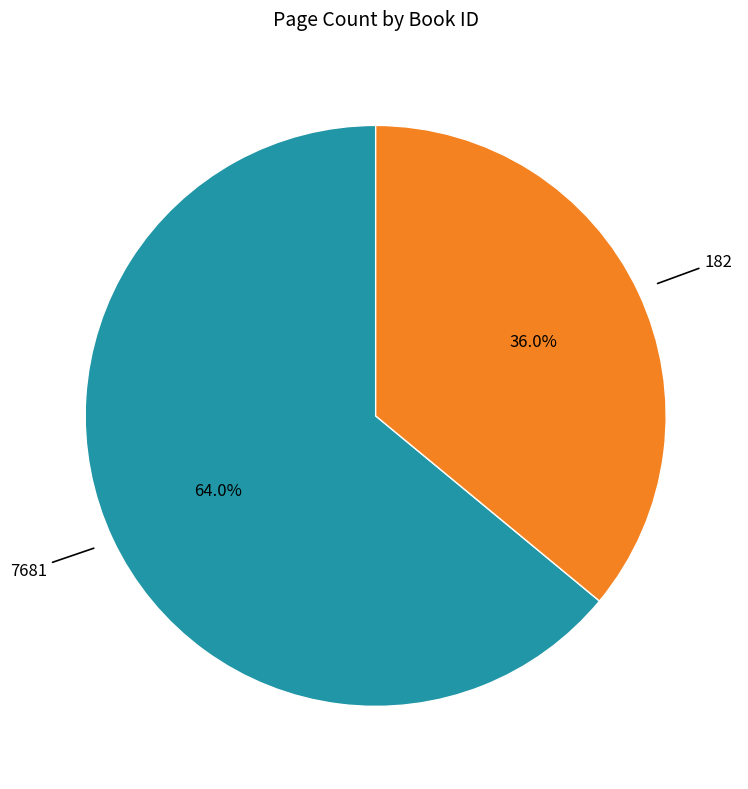

Is there any slice that represents more than half of the pie?

Yes